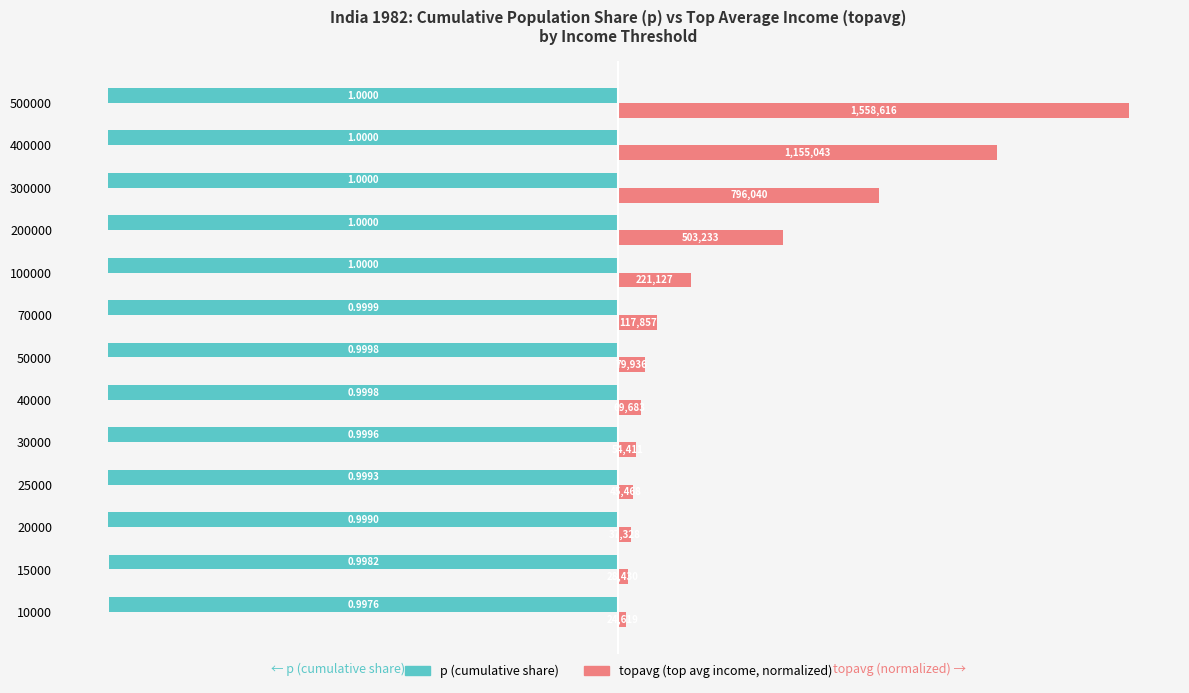

What is the spread (max minus min) of values at 10000?

1.0